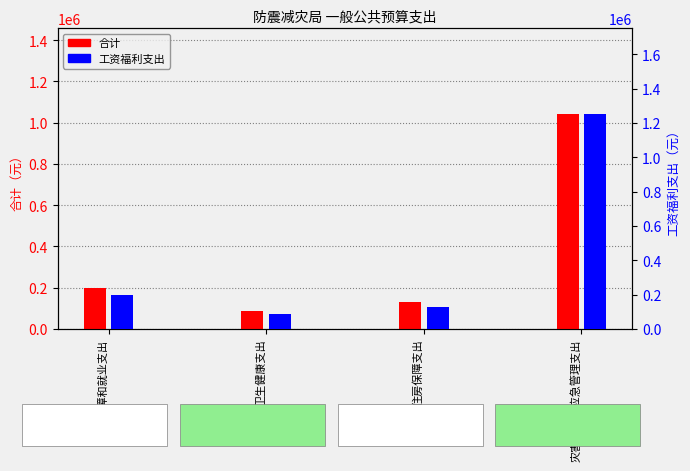

Is it true that 工资福利支出 equals 2064931.9 at 灾害防治及应急管理支出?

False